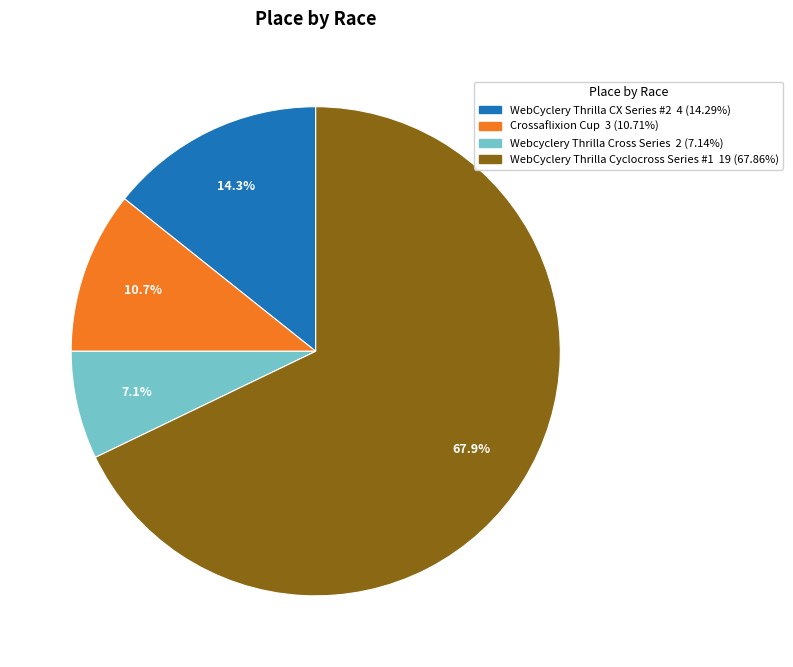

To the nearest percent, what percentage of the pie is WebCyclery Thrilla Cyclocross Series #1?

68%